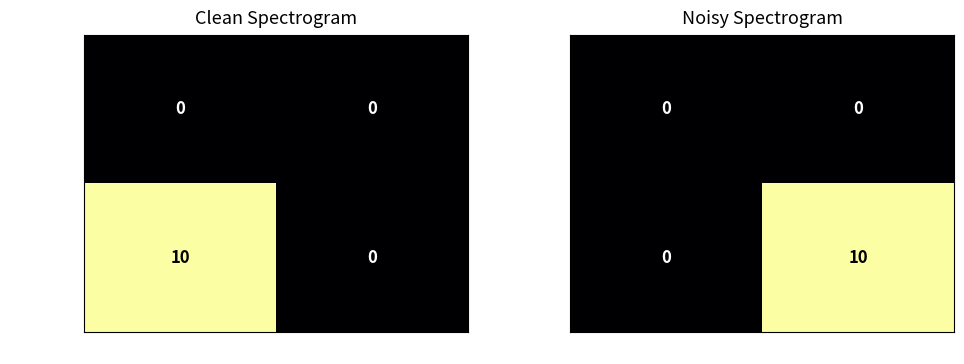

The value of 798afbc5… at -1 is 4. True or false?

False